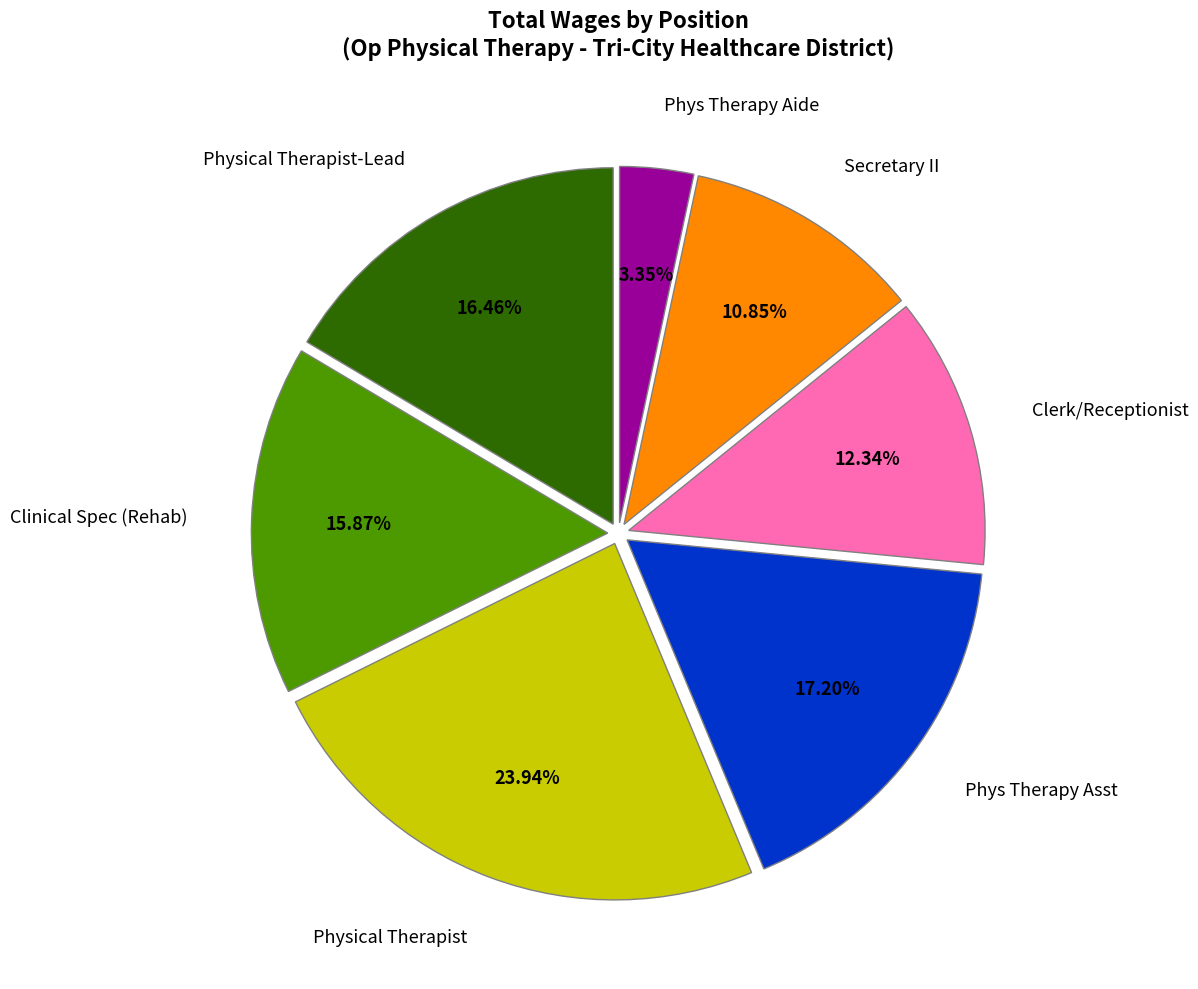

What is the ratio of the value at Physical Therapist-Lead to the value at Phys Therapy Asst?

1.0